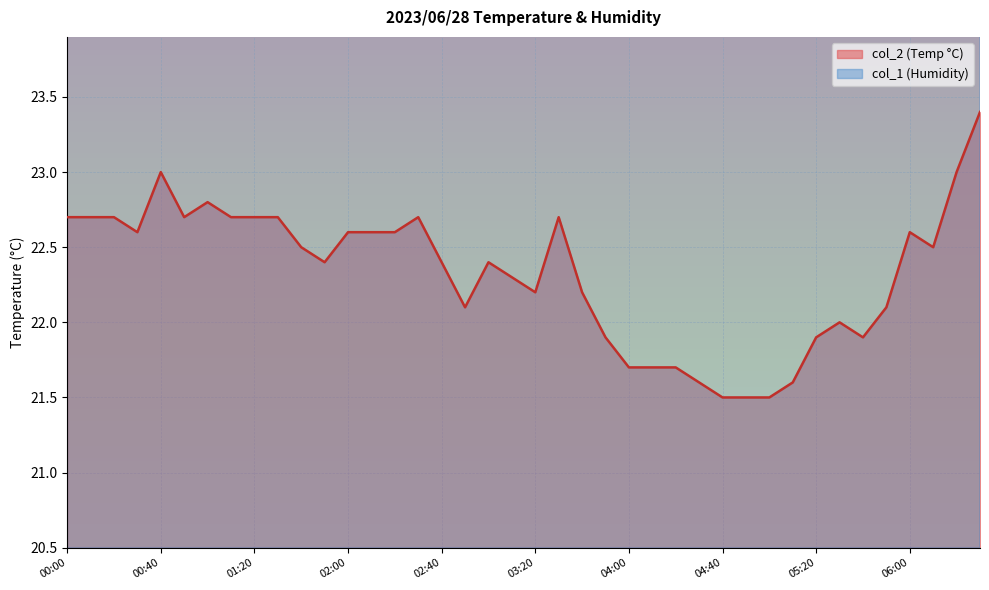

What position from the left is 05:50?

36